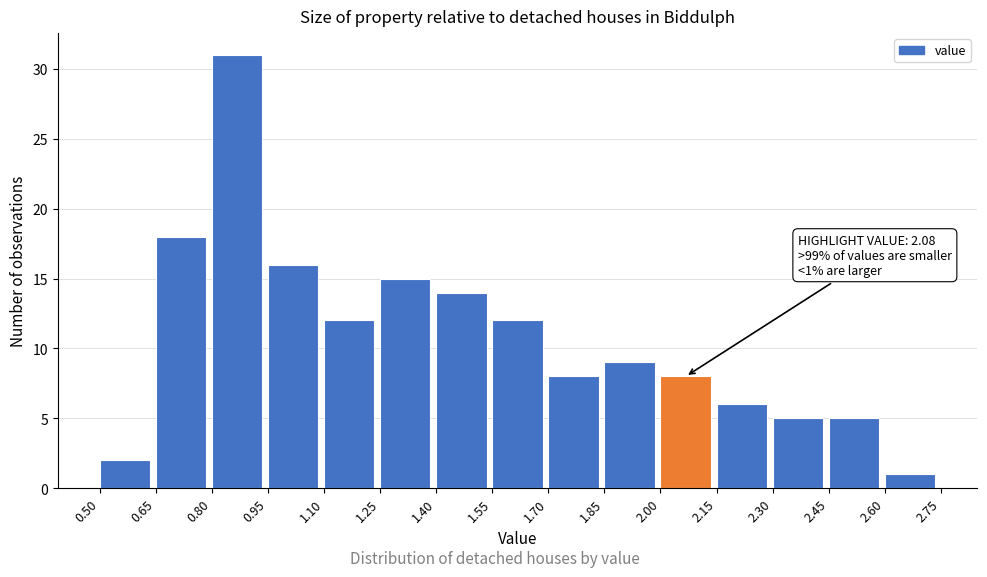

Over which range of the x-axis is the bar tallest?

0.80 to 0.95